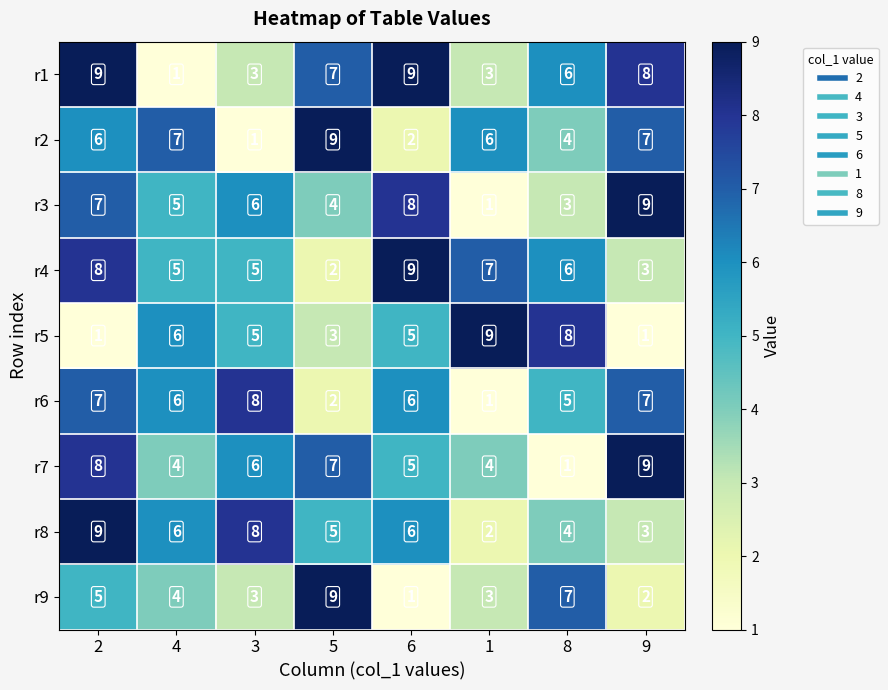

What is the total value across all series at 4?

44